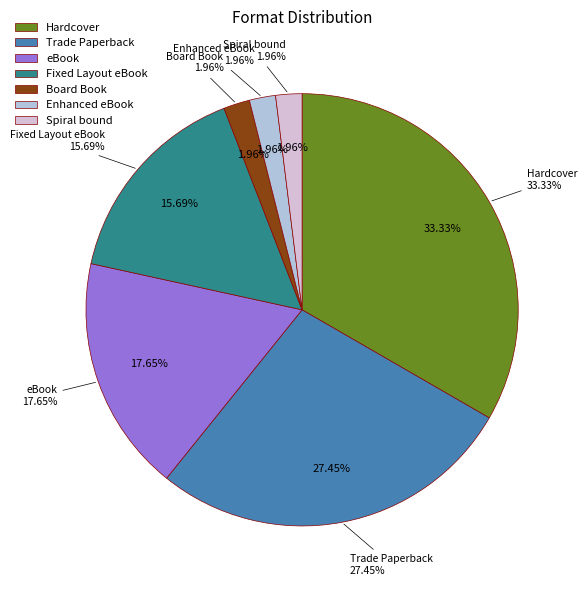

How many segments does this pie chart have?

7